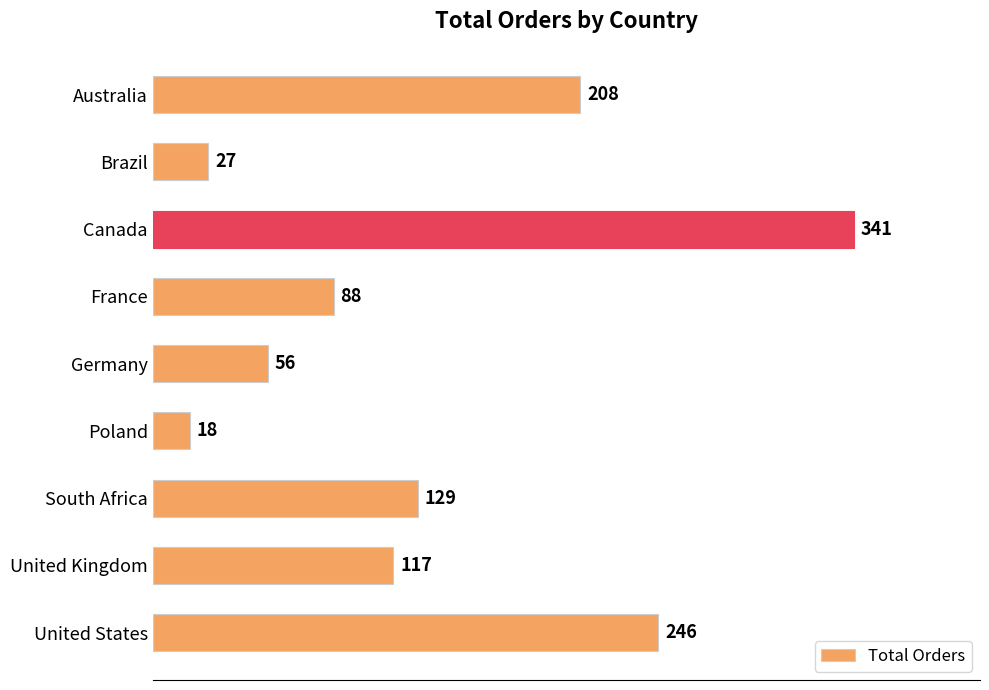

At which category does the chart reach its peak across all series?

Canada